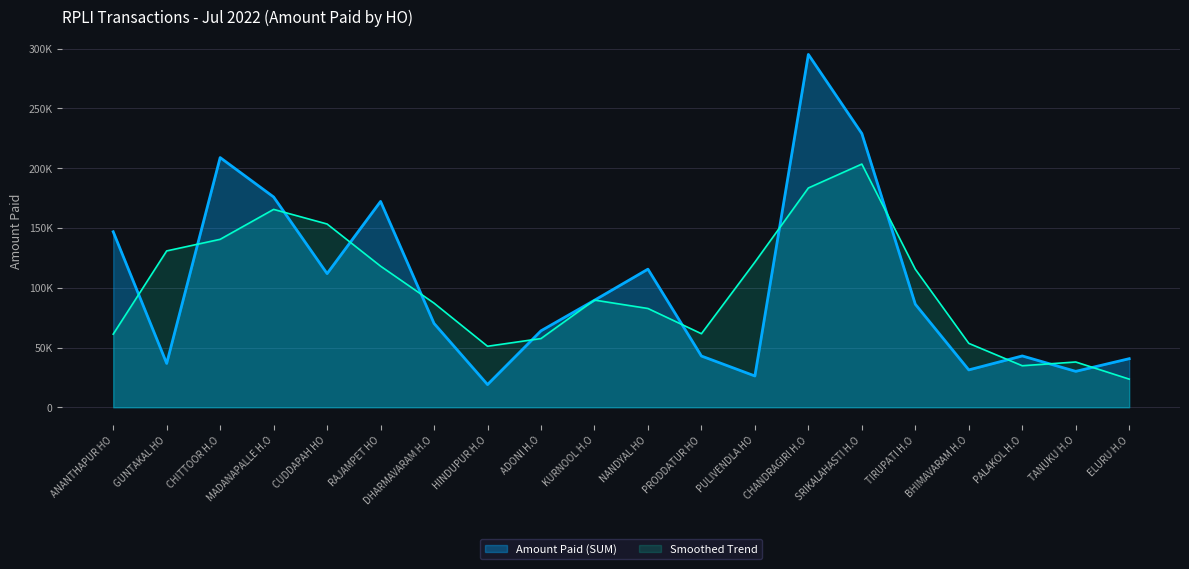

What is the difference between the values at TANUKU H.O and ANANTHAPUR HO?

116776